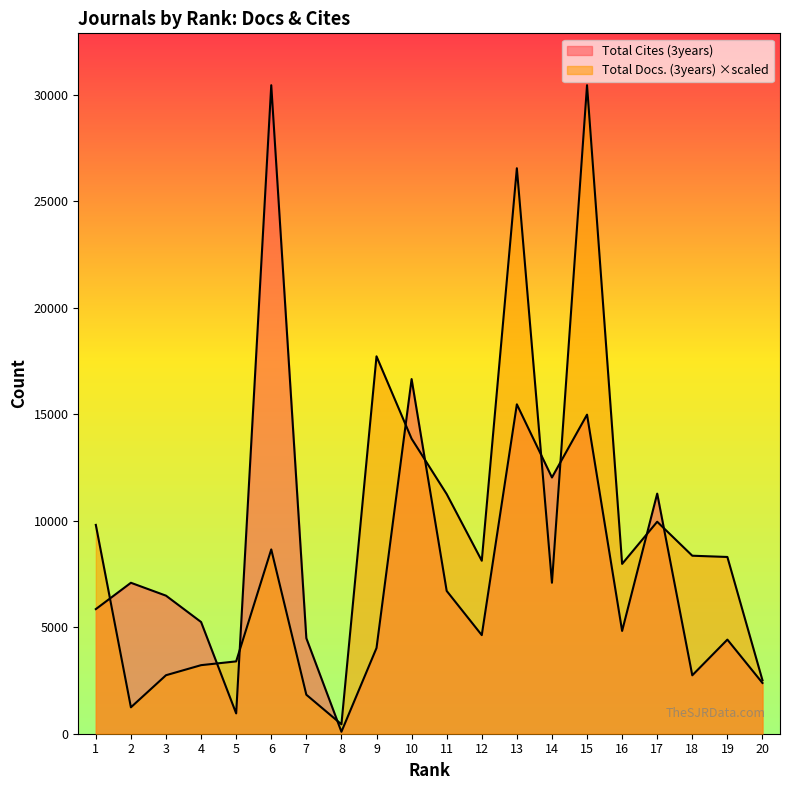

True or false: Total Docs. (3years) and Total Cites (3years) intersect in this chart.

True